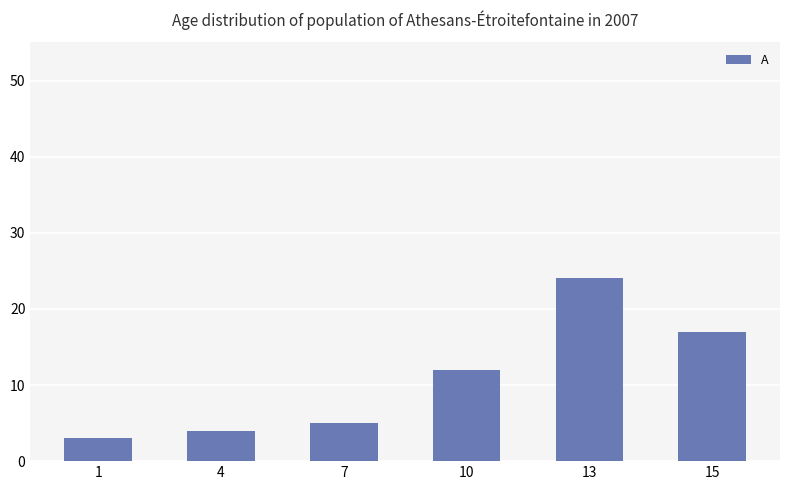

The chart shows a value of 5 at 7. True or false?

True